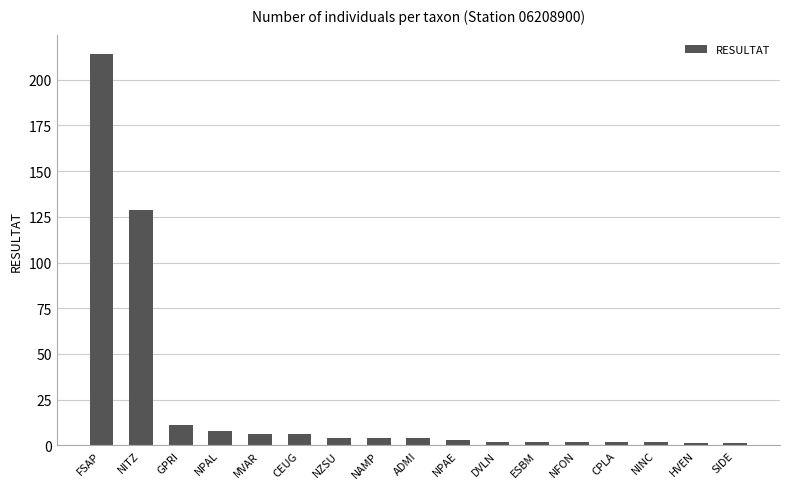

The value at CEUG is 6. True or false?

True